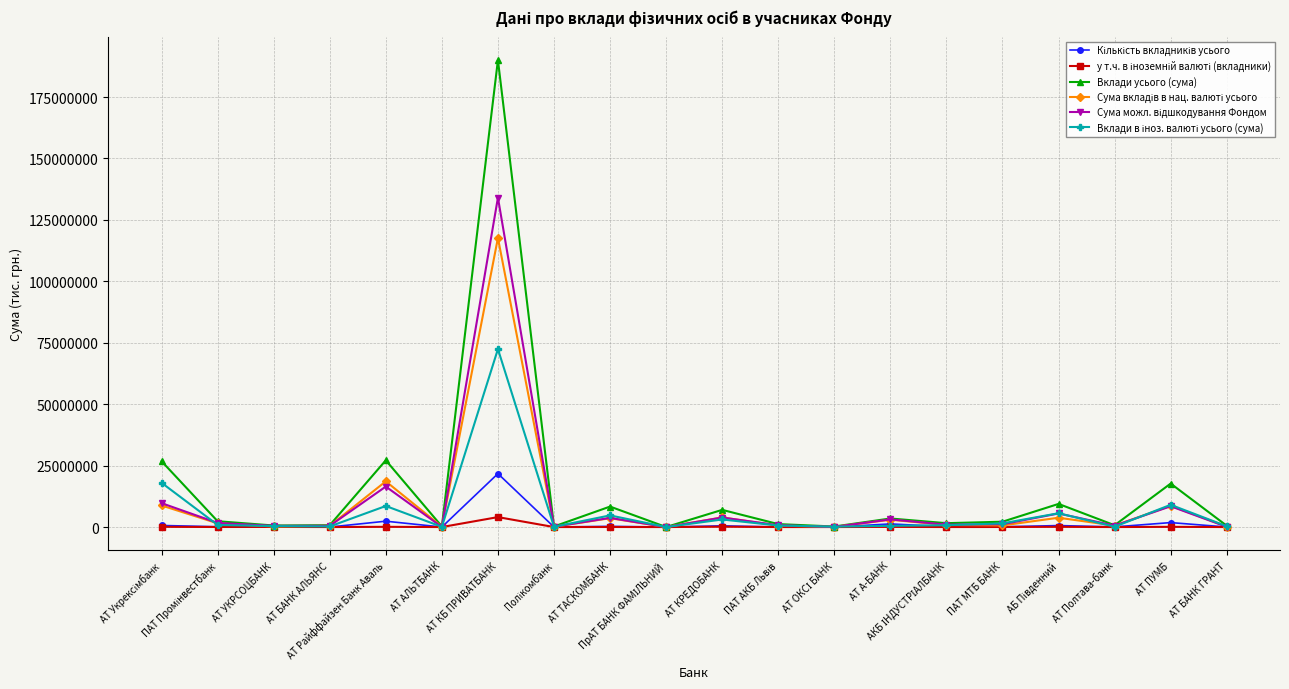

What is the maximum value shown in the chart?

190069592.8